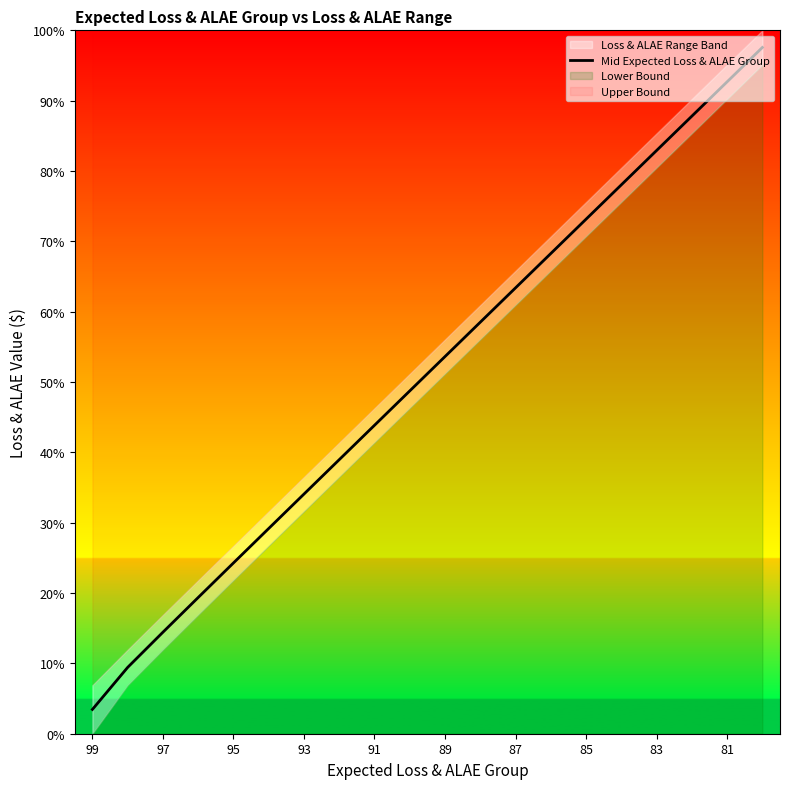

How many values are below 53?

10